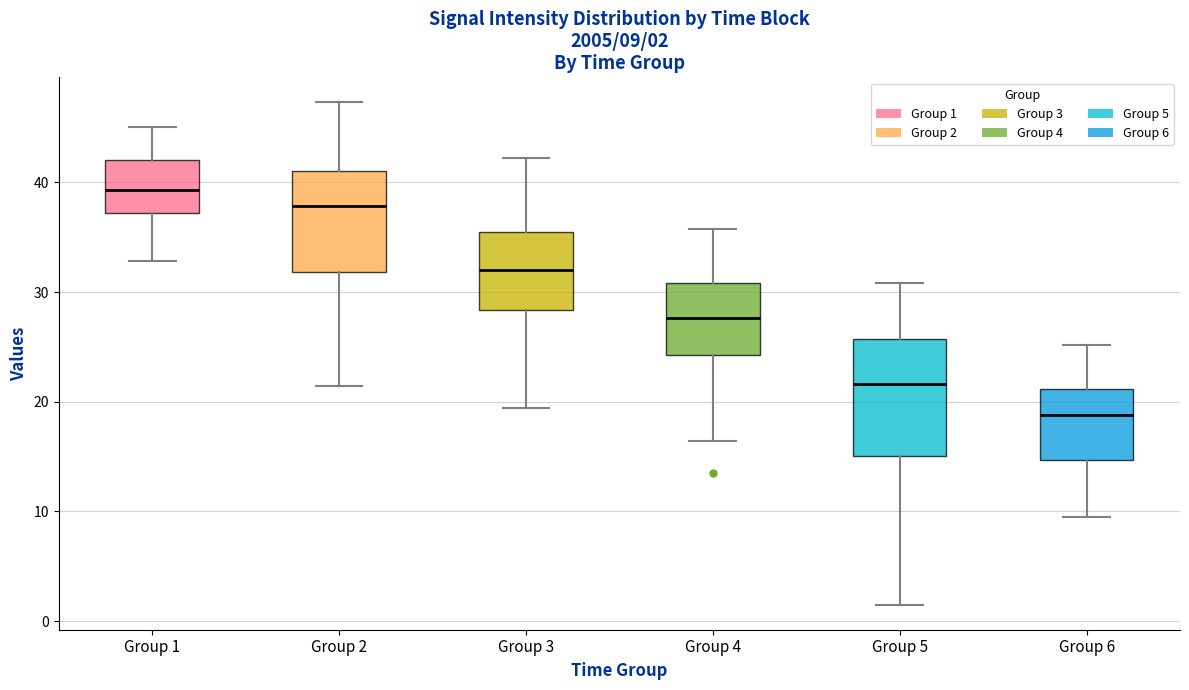

Which box has the highest median line?

Group 1